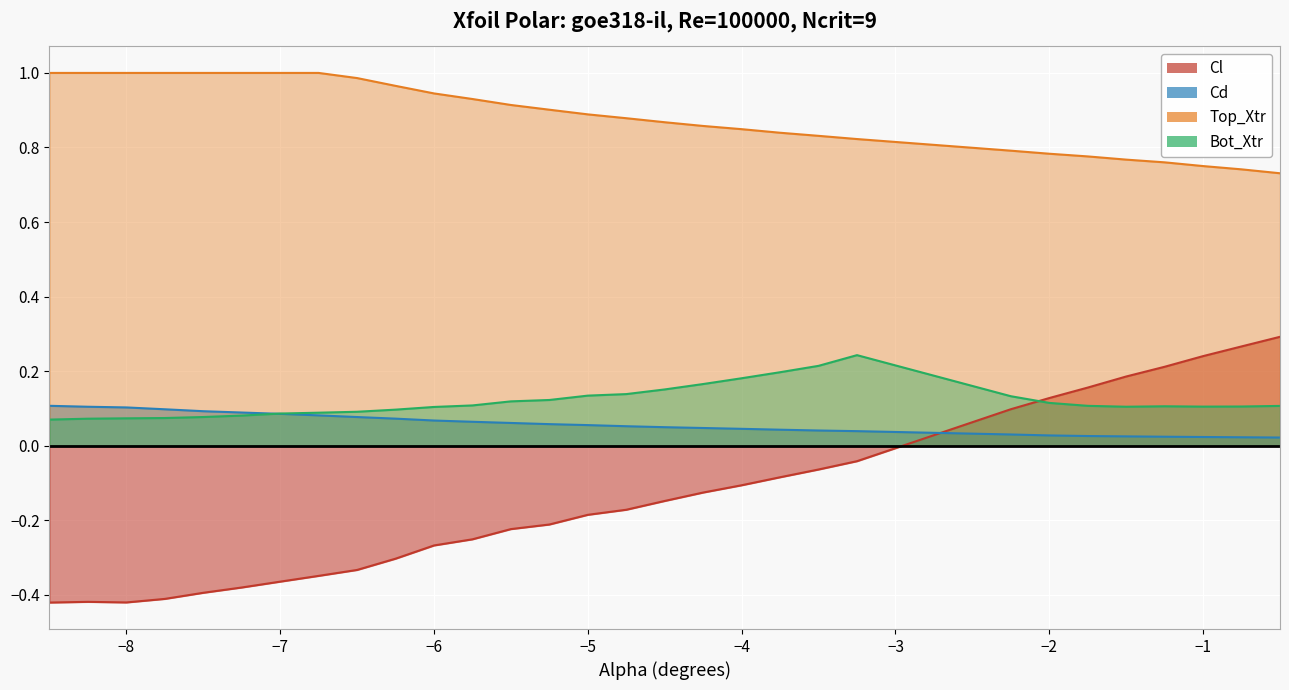

How many series are shown in this chart?

4